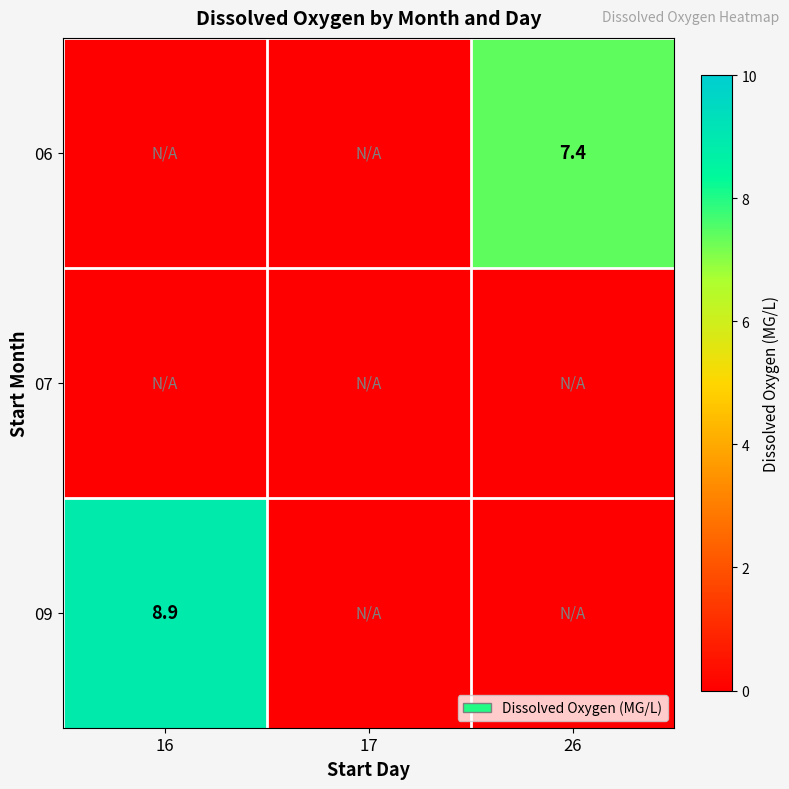

What is the maximum value shown in the chart?

8.9